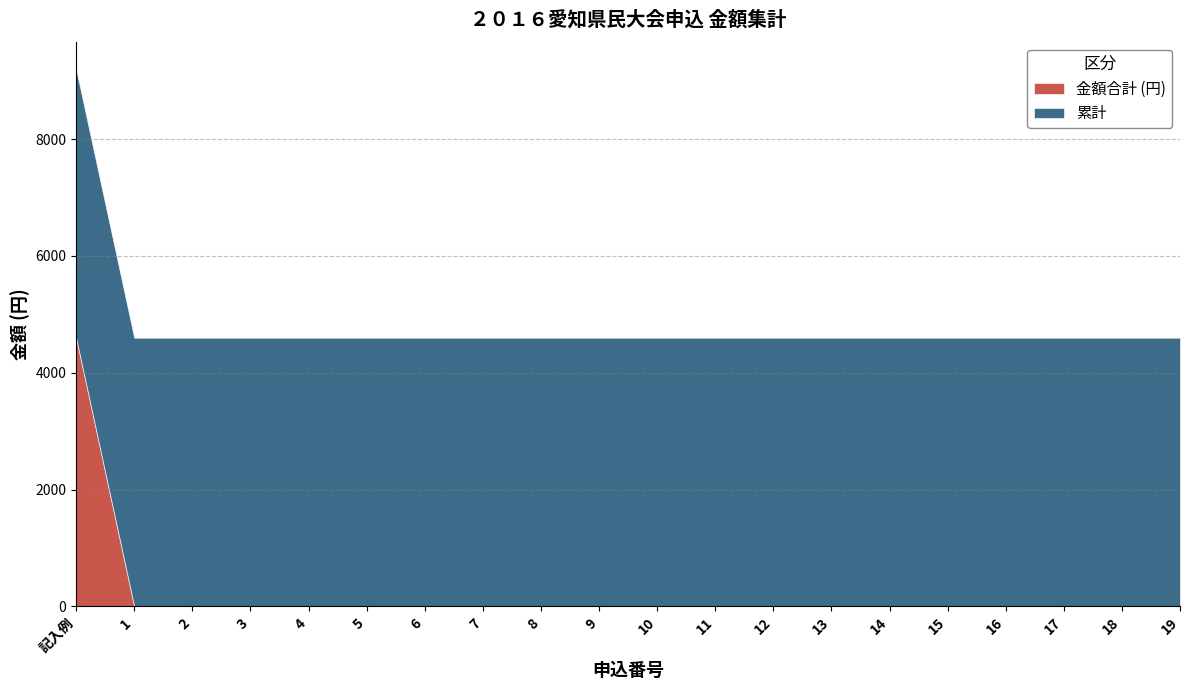

List the series in order of their overall mean, highest first.

累計, 金額合計 (円)